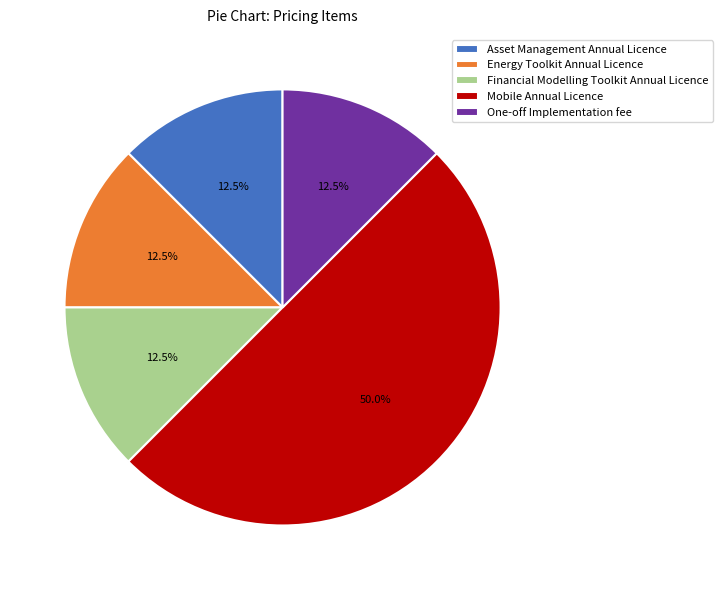

How many segments does this pie chart have?

5